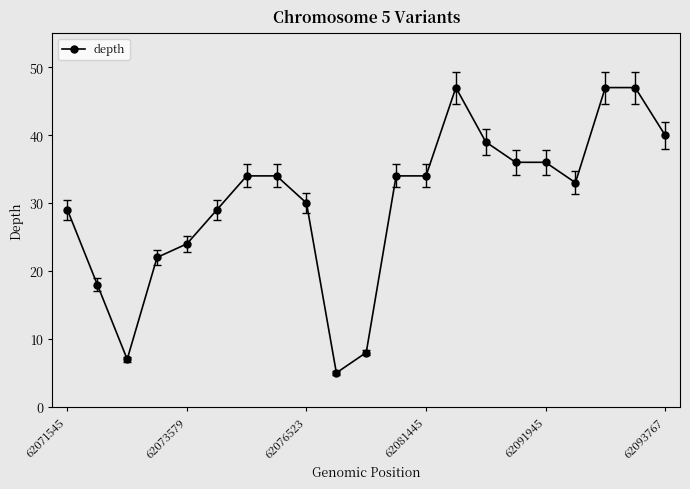

What is the maximum value shown in the chart?

47